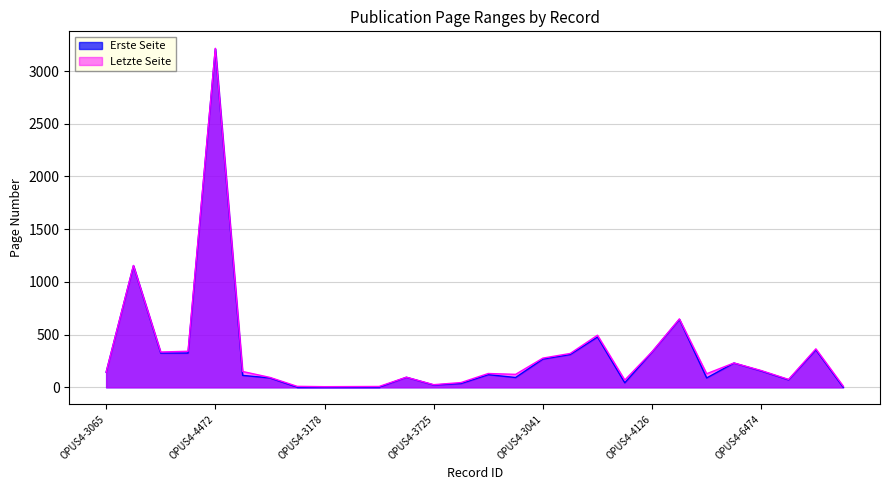

How many lines are shown in the chart?

2